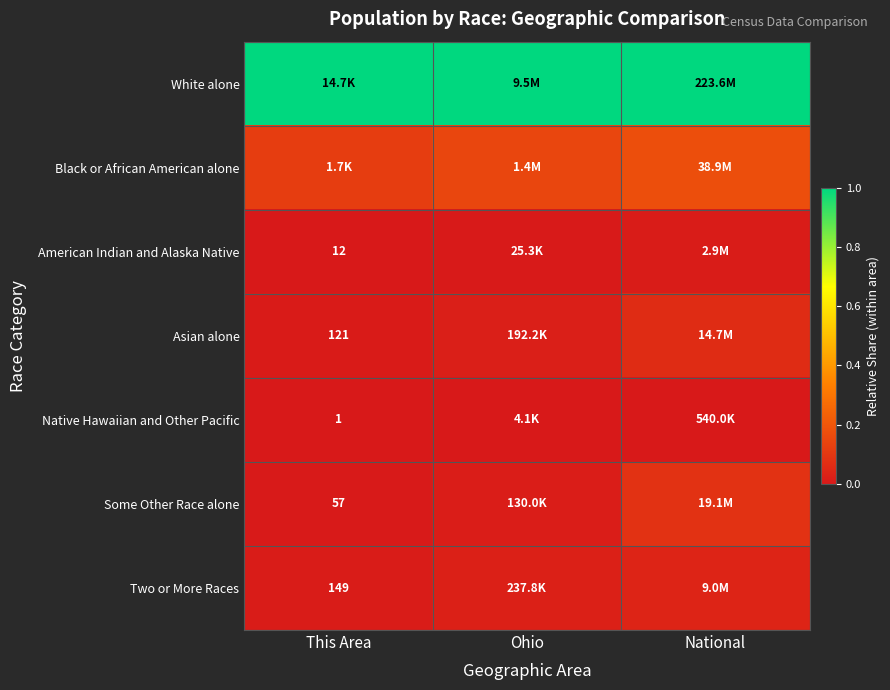

Is it true that White alone equals 1.4 at National?

False